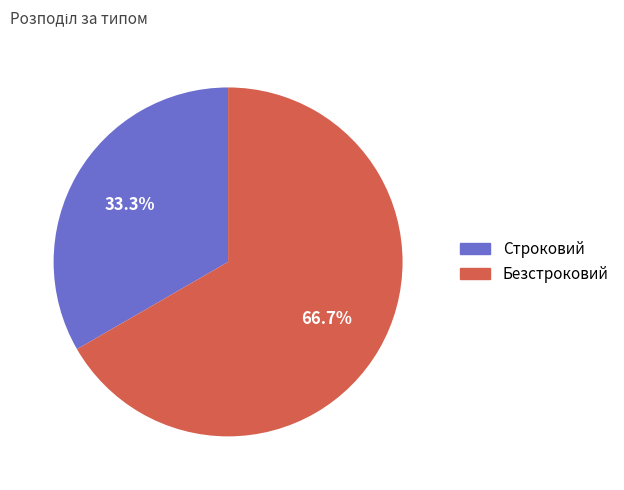

Which slice is the largest?

Безстроковий